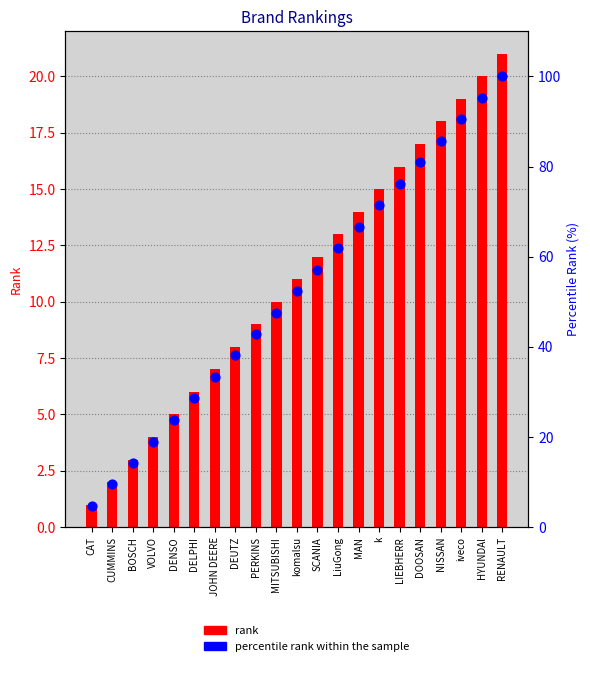

At how many categories does at least one series exceed 6?

20